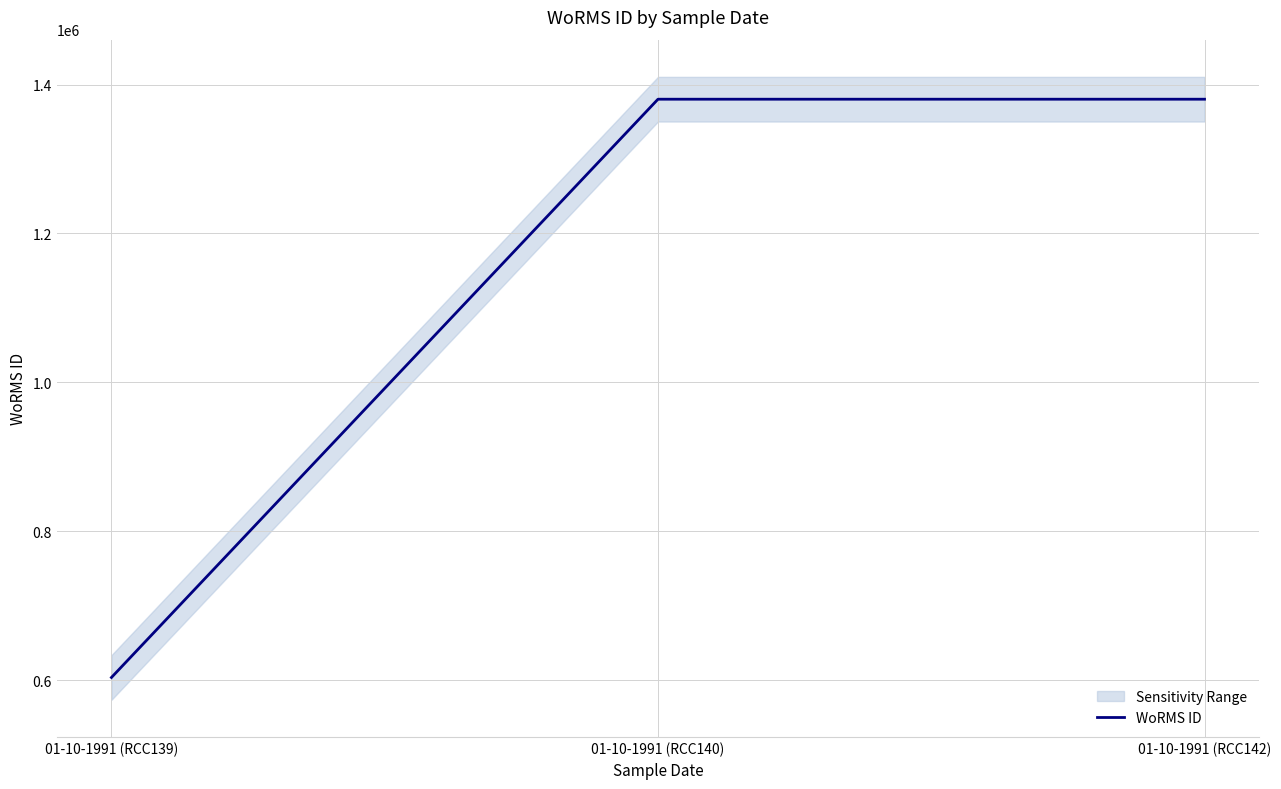

Does the chart have visible grid lines?

Yes